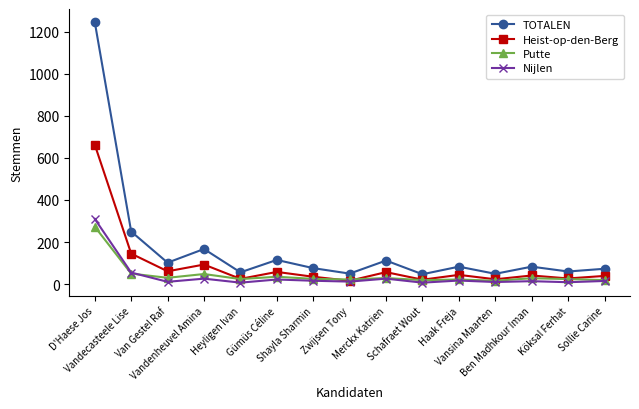

What is the difference between the maximum and second lowest values in the Nijlen series?

303